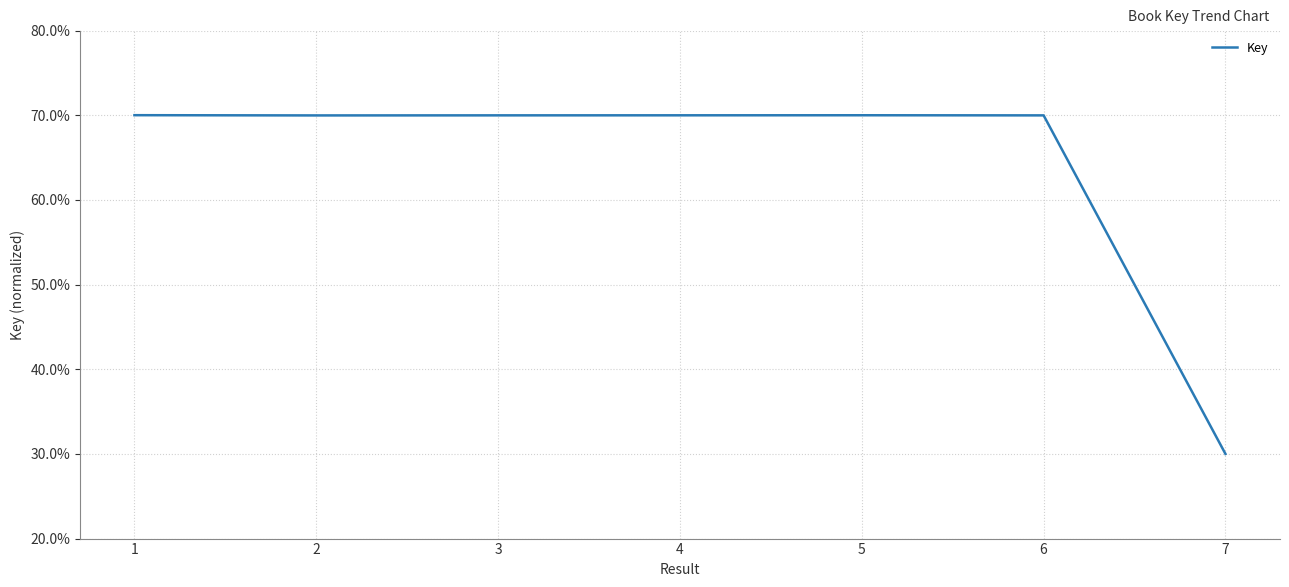

What is the difference between the maximum and minimum values?

40.0